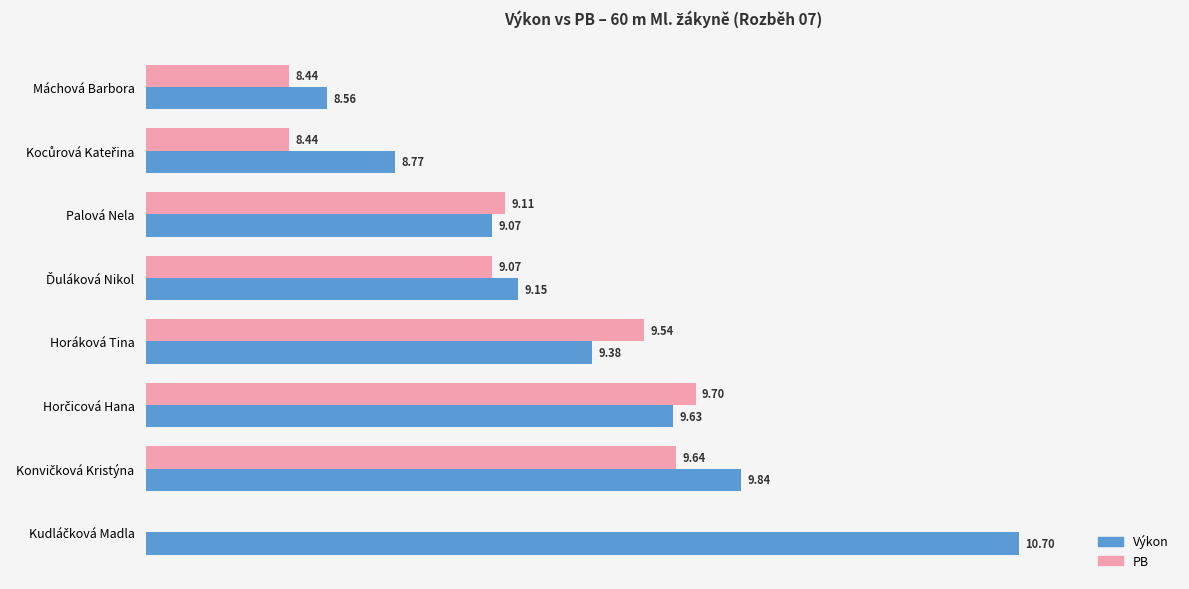

Count the number of categories in the chart.

8